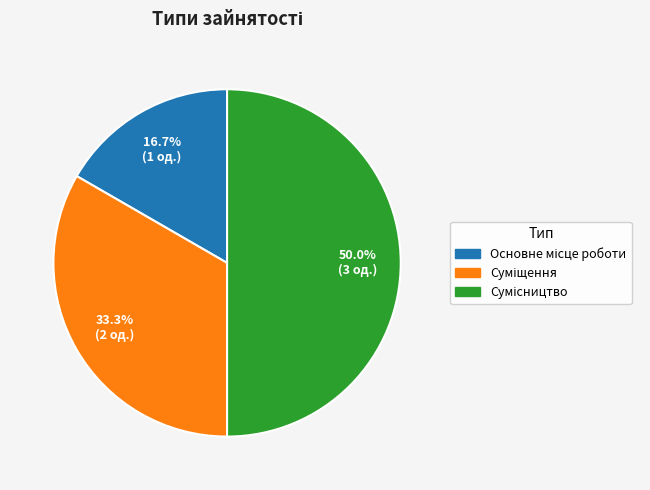

What percentage do Основне місце роботи and Сумісництво together represent?

66.7%